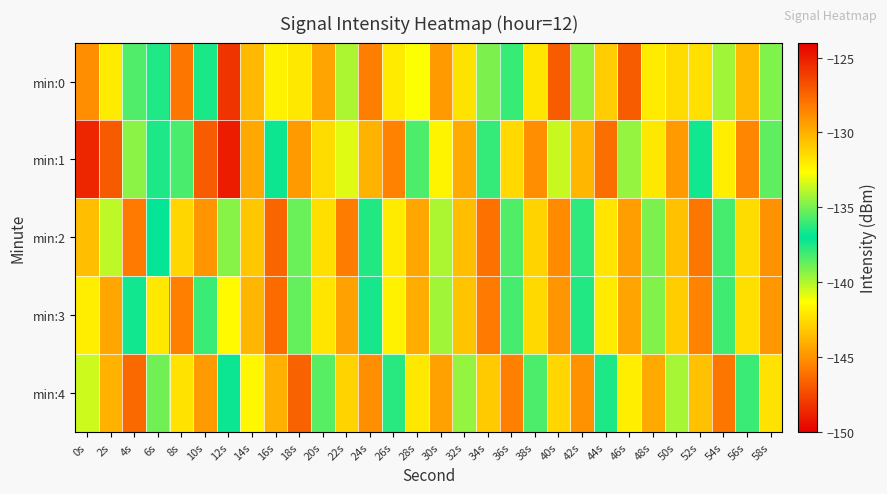

Which series has the largest range (max minus min)?

min:1